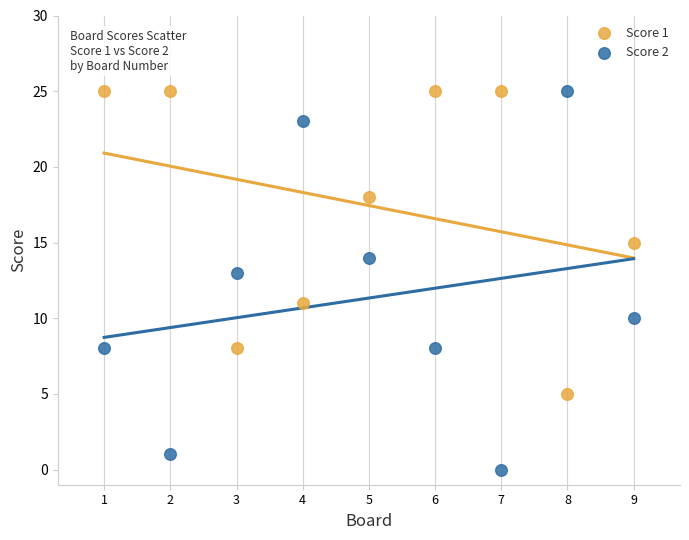

What is the X range (max minus min) for the scatter plot?

8